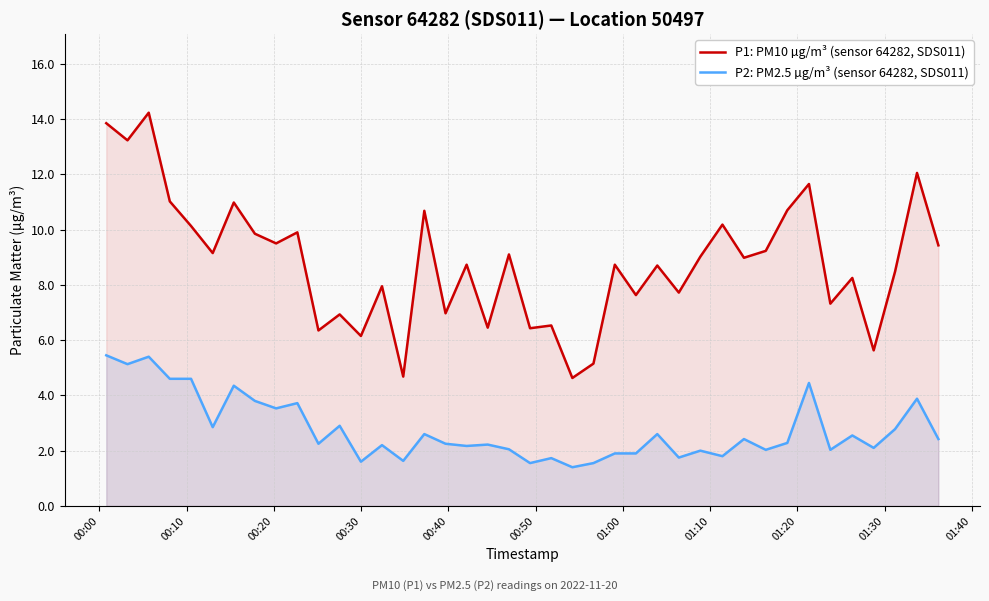

List the series in order of their overall mean, highest first.

P1: PM10 µg/m³ (sensor 64282, SDS011), P2: PM2.5 µg/m³ (sensor 64282, SDS011)